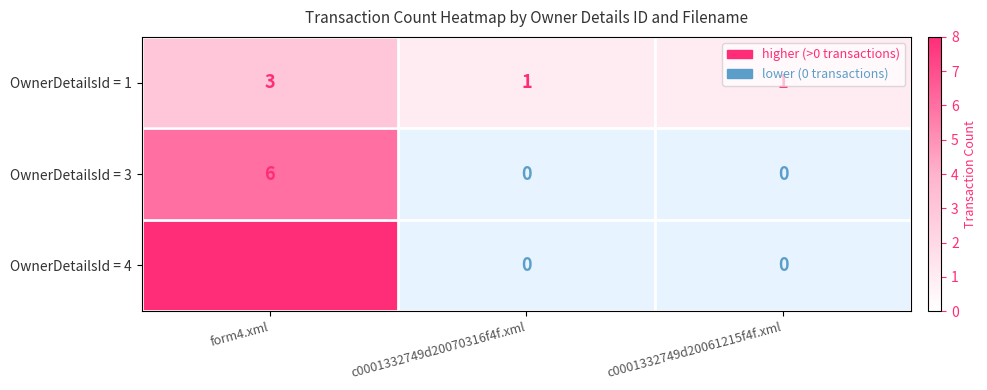

Where is OwnerDetailsId = 1 nearest to the value 2?

form4.xml